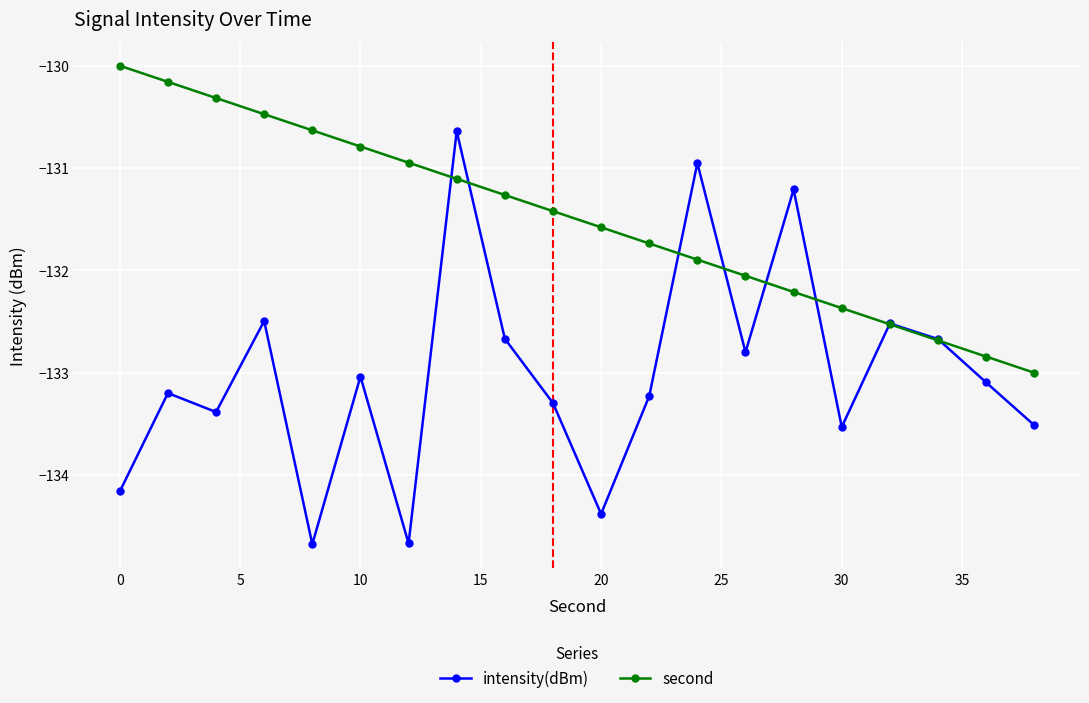

Which series has the largest range (max minus min)?

intensity(dBm)